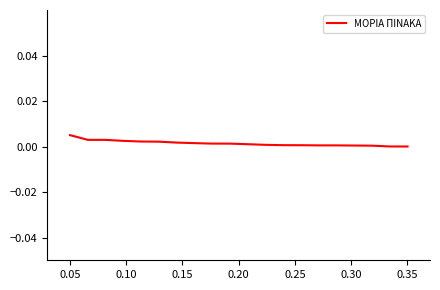

Does the chart have visible grid lines?

No